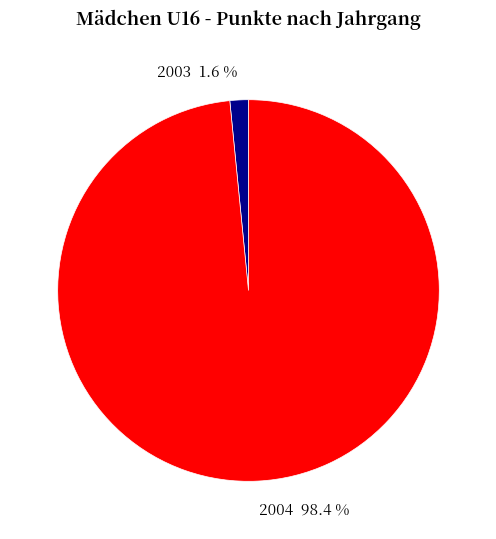

Count the number of slices in the pie.

2